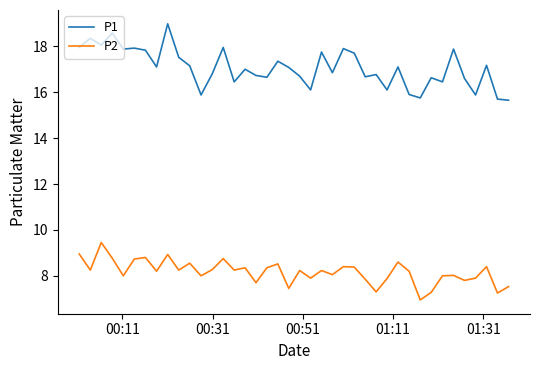

True or false: P1 and P2 intersect in this chart.

False